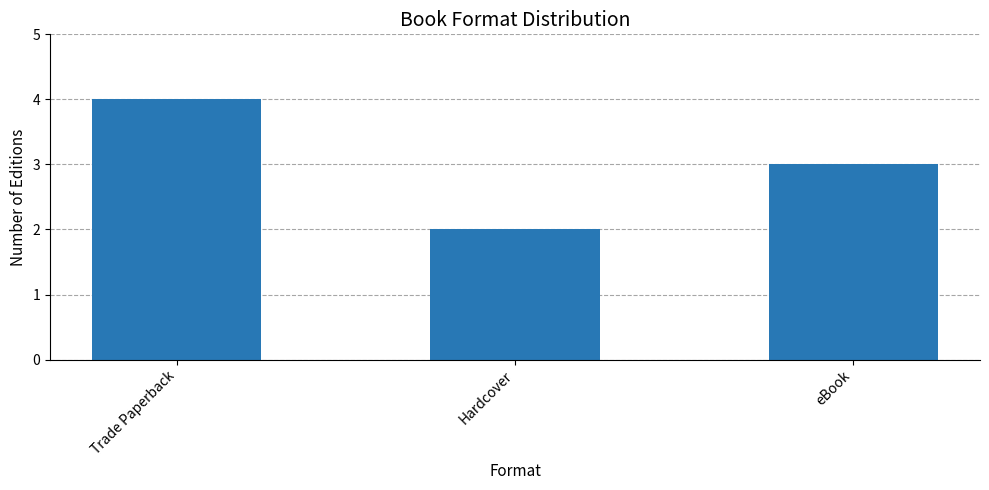

What is the label of the 2nd bar from the right?

Hardcover